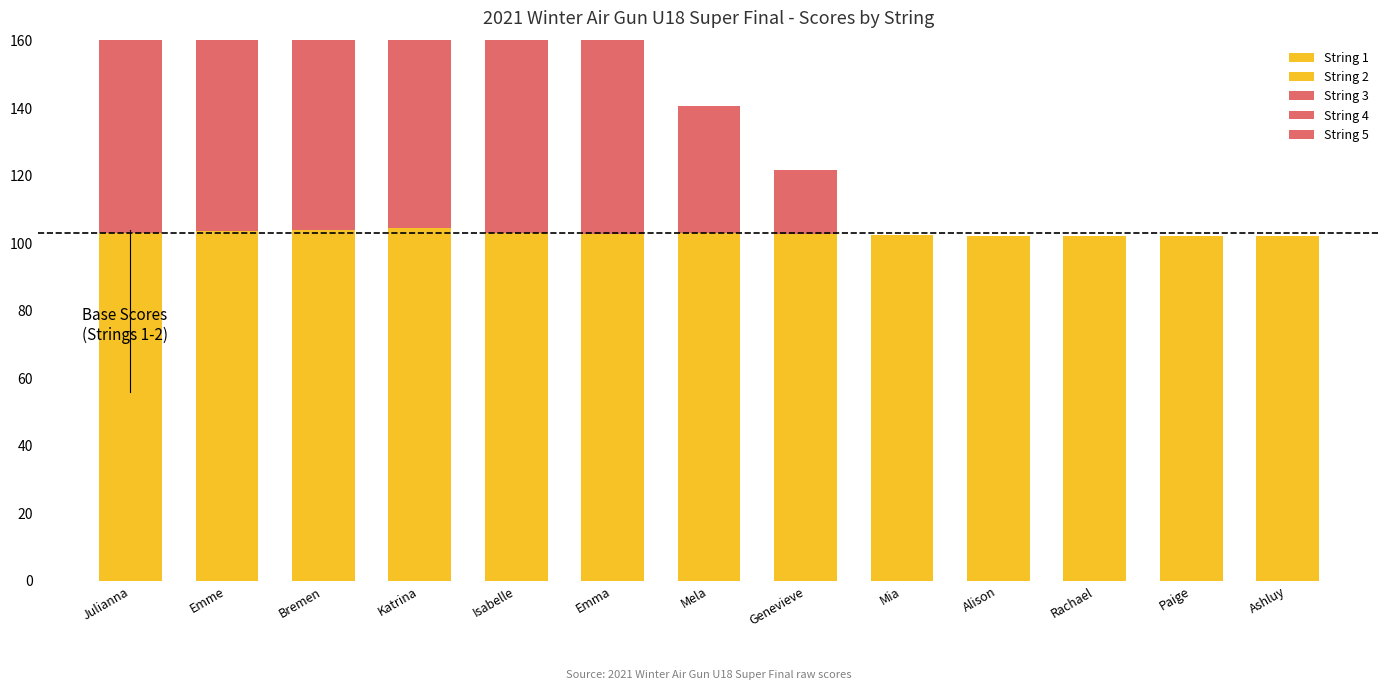

Reading left to right, what are all the values shown in this chart?

String 1: 103.0	103.5	104.0	104.4	103.1	102.7	102.9	102.7	102.5	102.2	102.1	102.0	102.0
String 2: 0.0	0.0	0.0	0.0	0.0	0.0	0.0	0.0	0.0	0.0	0.0	0.0	0.0
String 3: 61.6	61.8	60.9	62.3	61.1	59.0	37.7	18.9	0.0	0.0	0.0	0.0	0.0
String 4: 0.0	0.0	0.0	0.0	0.0	0.0	0.0	0.0	0.0	0.0	0.0	0.0	0.0
String 5: 0.0	0.0	0.0	0.0	0.0	0.0	0.0	0.0	0.0	0.0	0.0	0.0	0.0